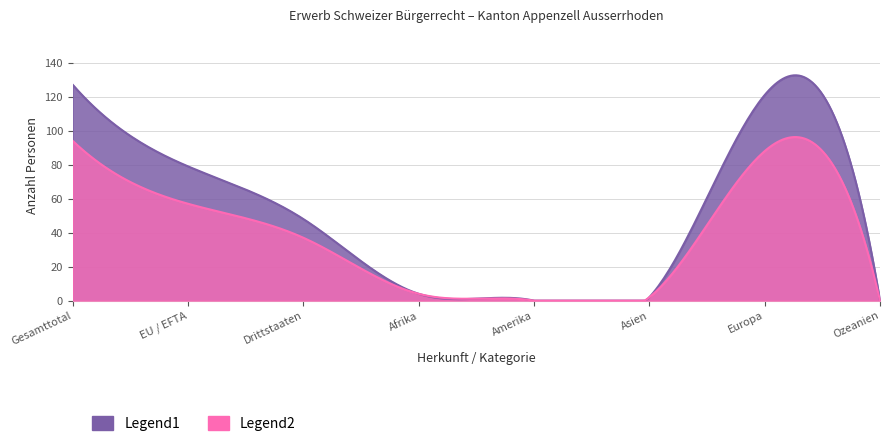

True or false: Ordentliche Einbürgerungen has a value of 1 at Afrika.

False